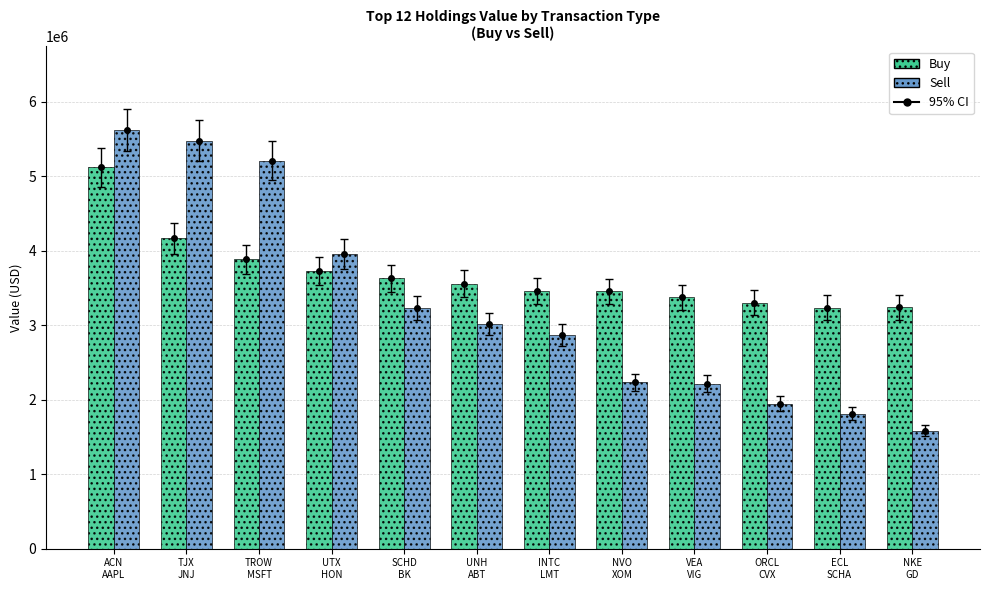

True or false: Sell has a value of 3601241 at TJX
JNJ.

False